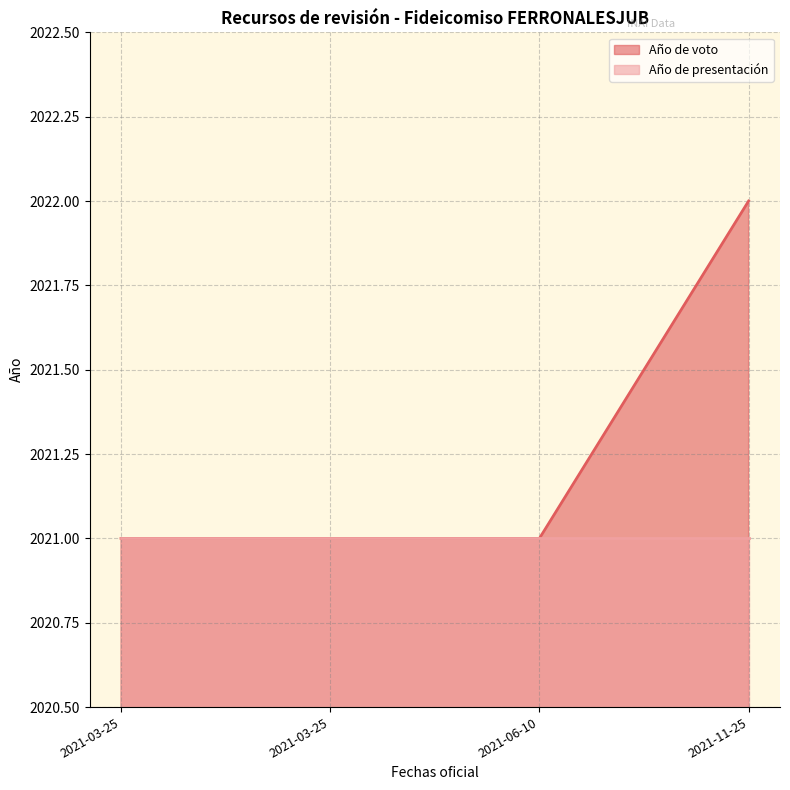

Rank the categories by value from highest to lowest.

2021-11-25, 2021-03-25, 2021-03-25, 2021-06-10